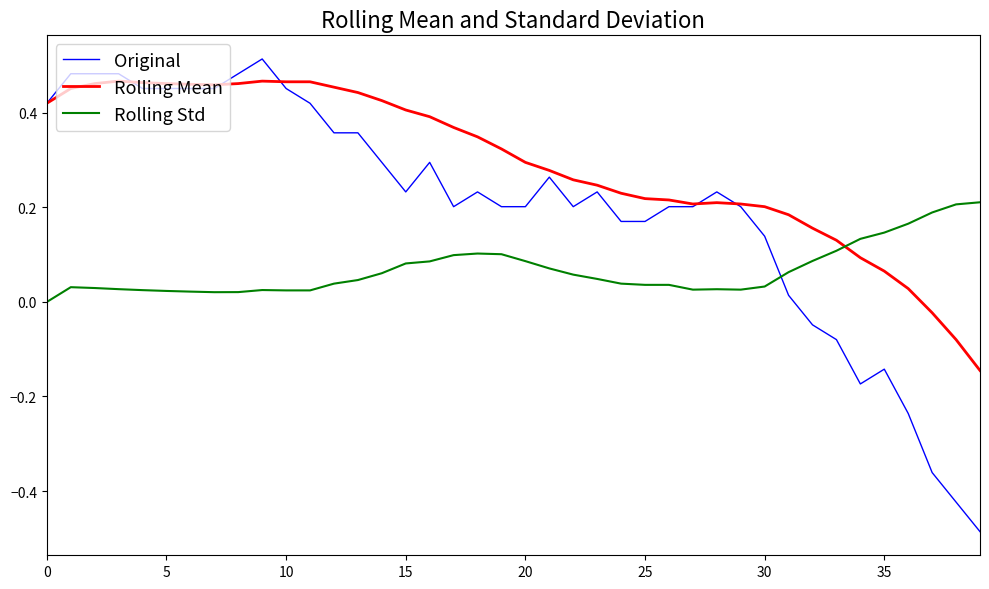

Rank the series by their maximum value, from highest to lowest.

Original, Rolling Mean, Rolling Std